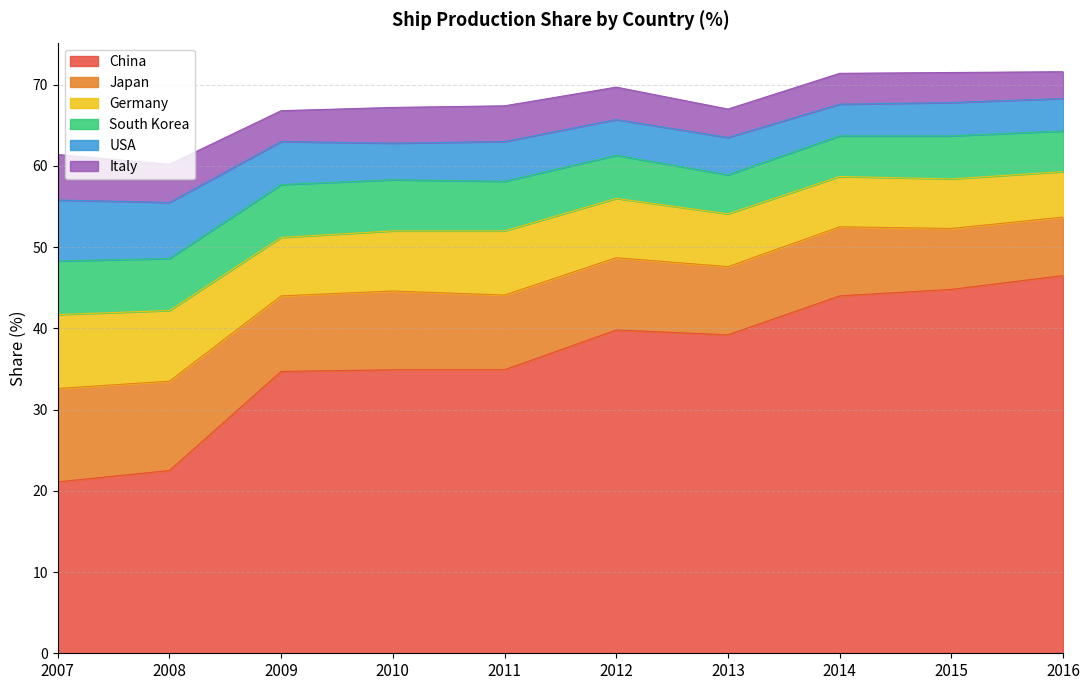

What is the difference between the highest and lowest values at 2007?

15.5